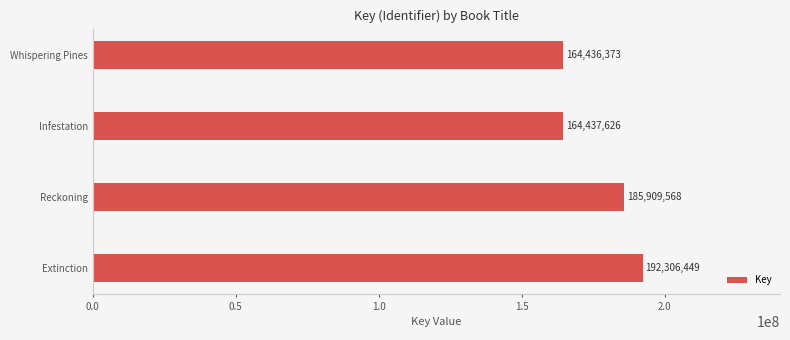

The chart shows a value of 164437626 at Infestation. True or false?

True